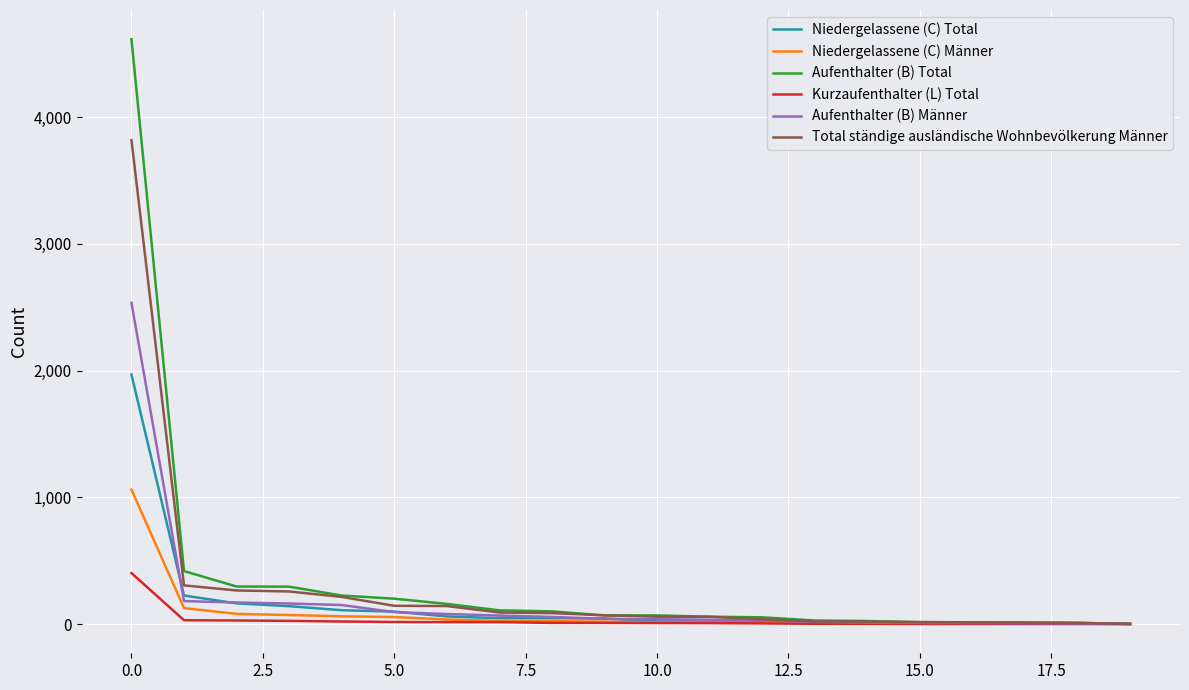

List the series in order of their peak value, highest first.

Aufenthalter (B) Total, Total ständige ausländische Wohnbevölkerung Männer, Aufenthalter (B) Männer, Niedergelassene (C) Total, Niedergelassene (C) Männer, Kurzaufenthalter (L) Total